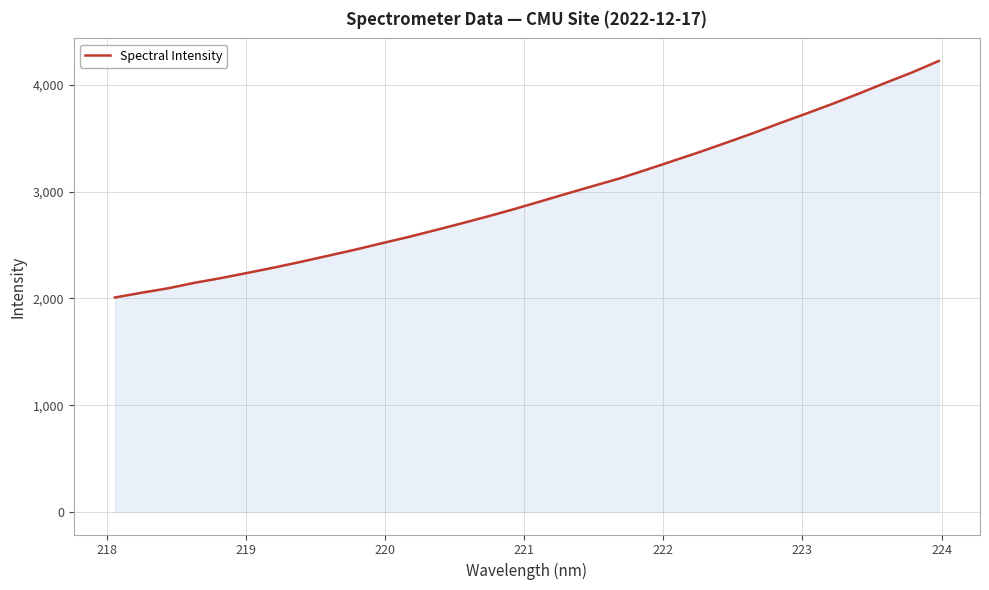

What is the greatest value displayed?

4223.7